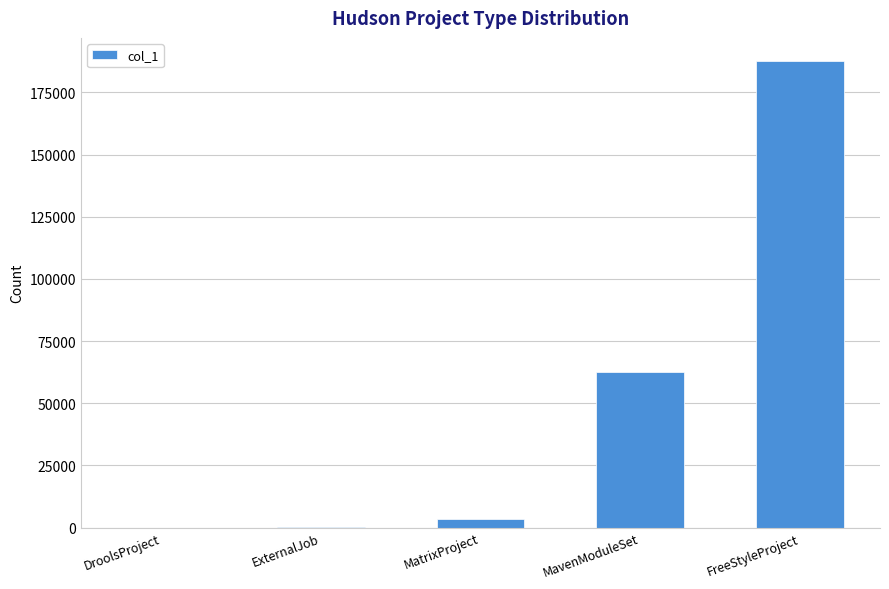

The chart shows a value of 96207 at MavenModuleSet. True or false?

False